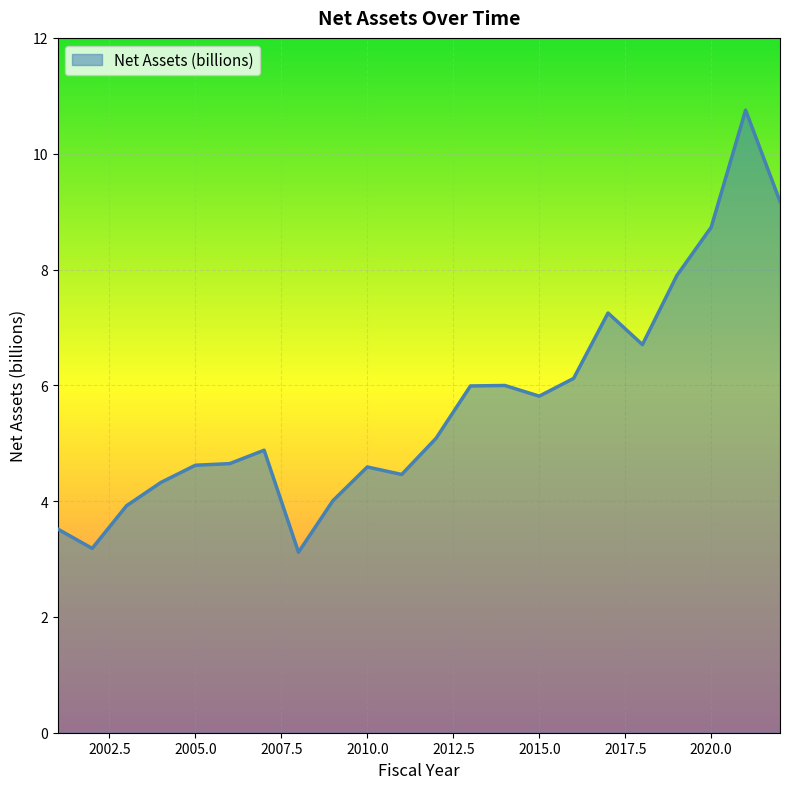

What is the greatest value displayed?

10.8